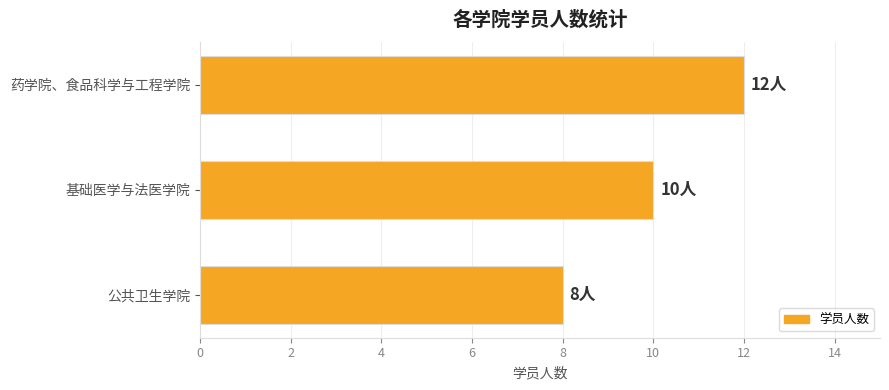

List the labels in order of value, smallest first.

公共卫生学院, 基础医学与法医学院, 药学院、食品科学与工程学院